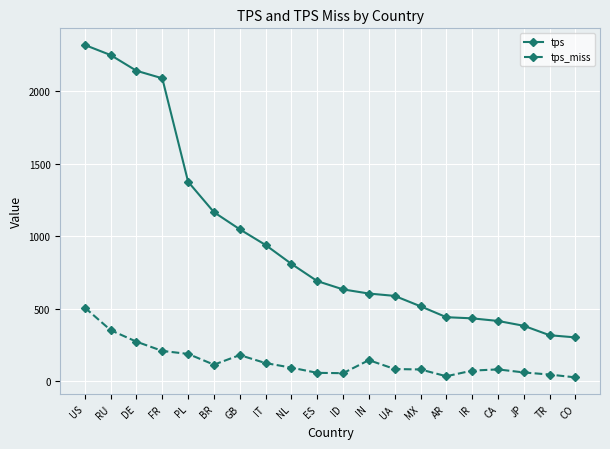

True or false: tps and tps_miss cross at least once.

False